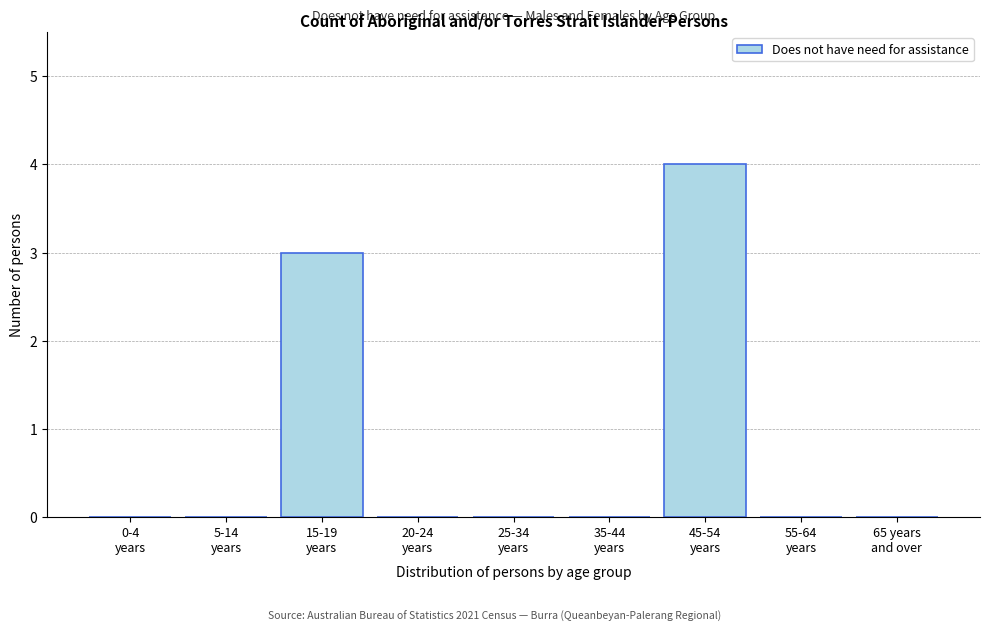

What is the sum of all values?

7